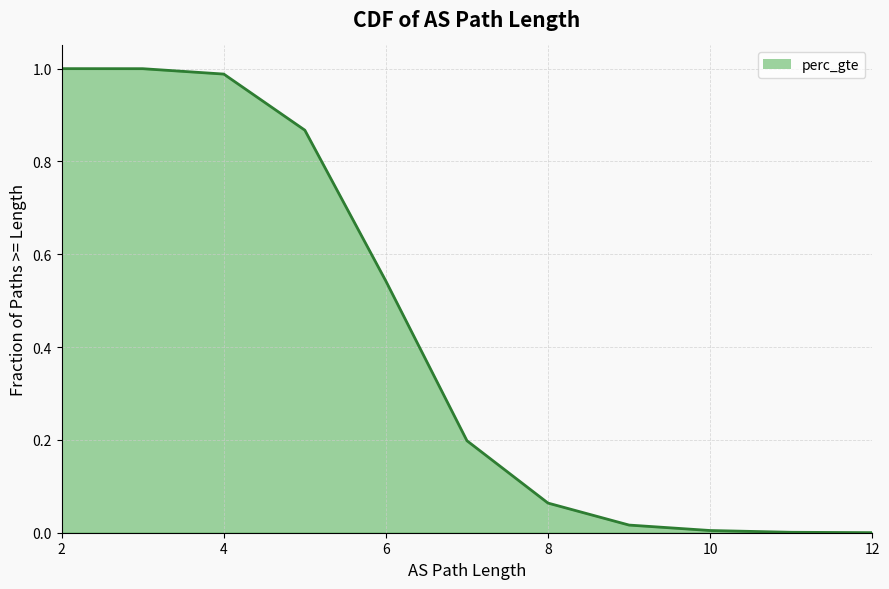

Is it true that the value at 12 is 0.4?

False